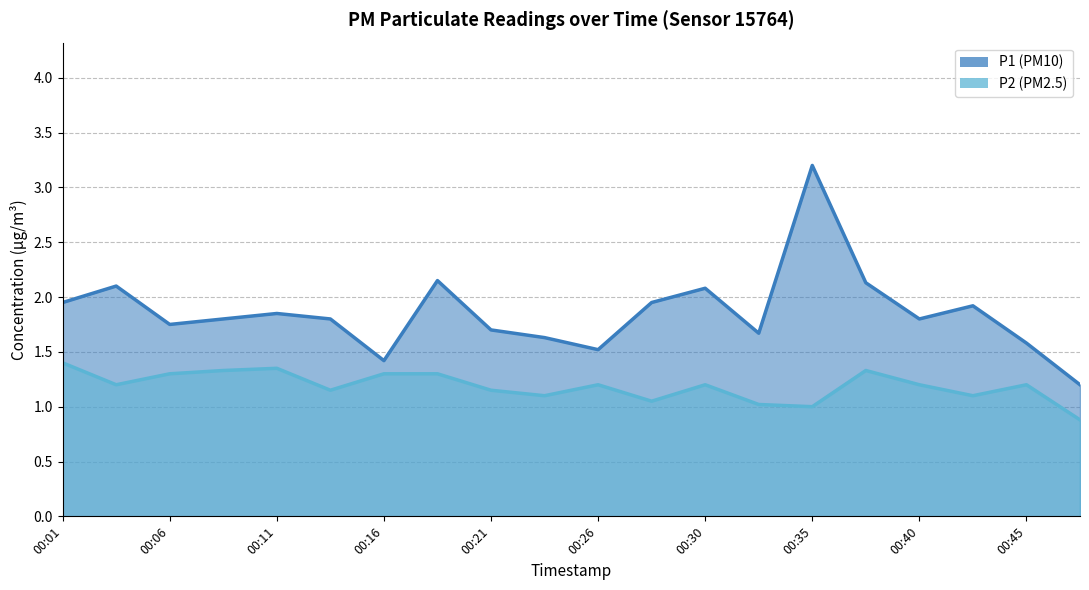

At which label is P2 closest to 1?

00:35